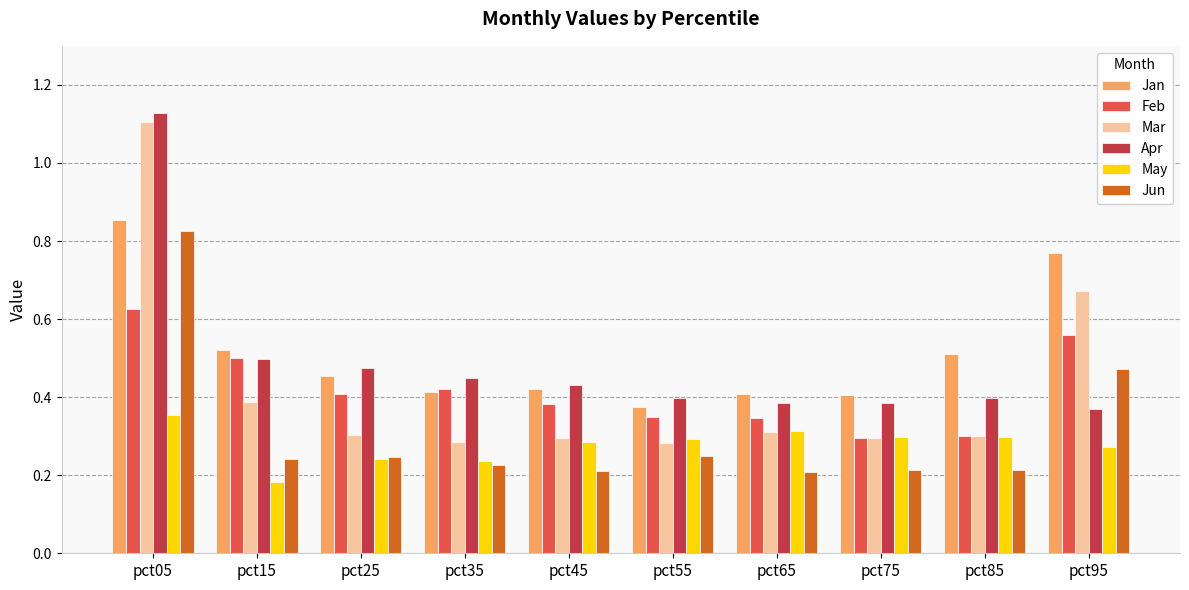

Which series changed the most between pct65 and pct95?

Mar